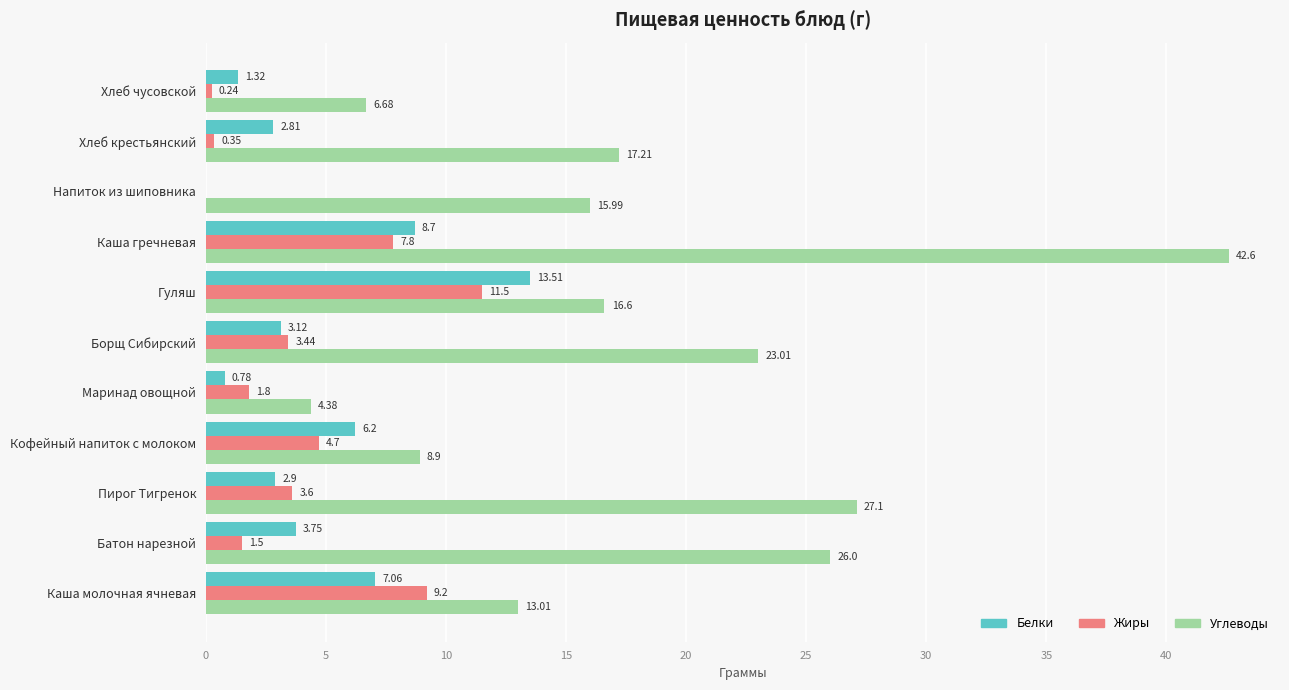

What is the sum of the Белки values at Каша гречневая and Борщ Сибирский?

11.8